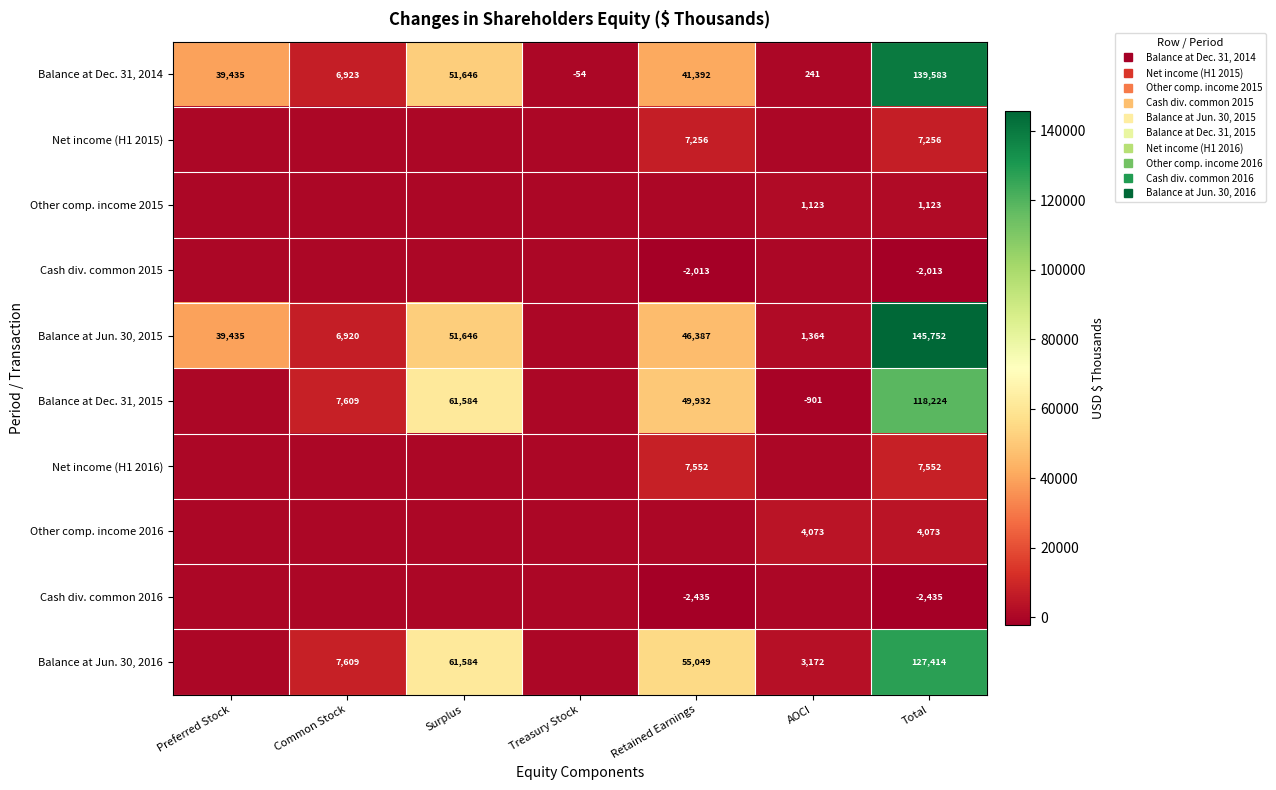

At how many categories does at least one series exceed 65122?

1